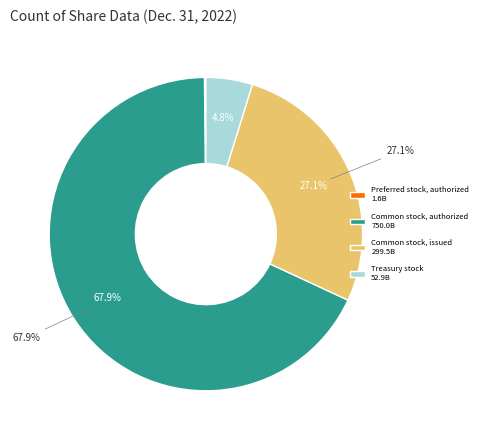

The Preferred stock, issued slice represents 0% of the pie. True or false?

True